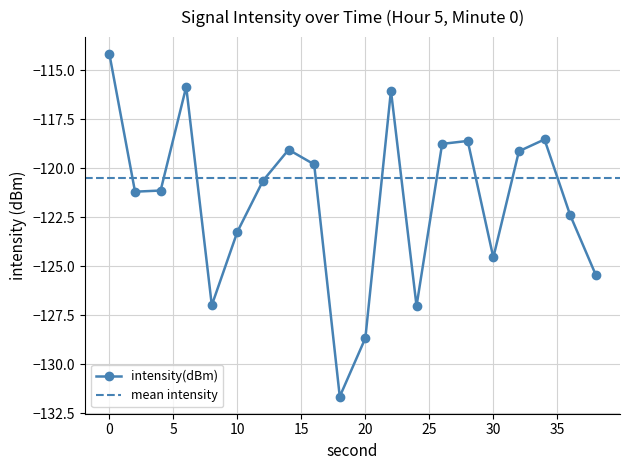

What is the greatest value displayed?

-114.2